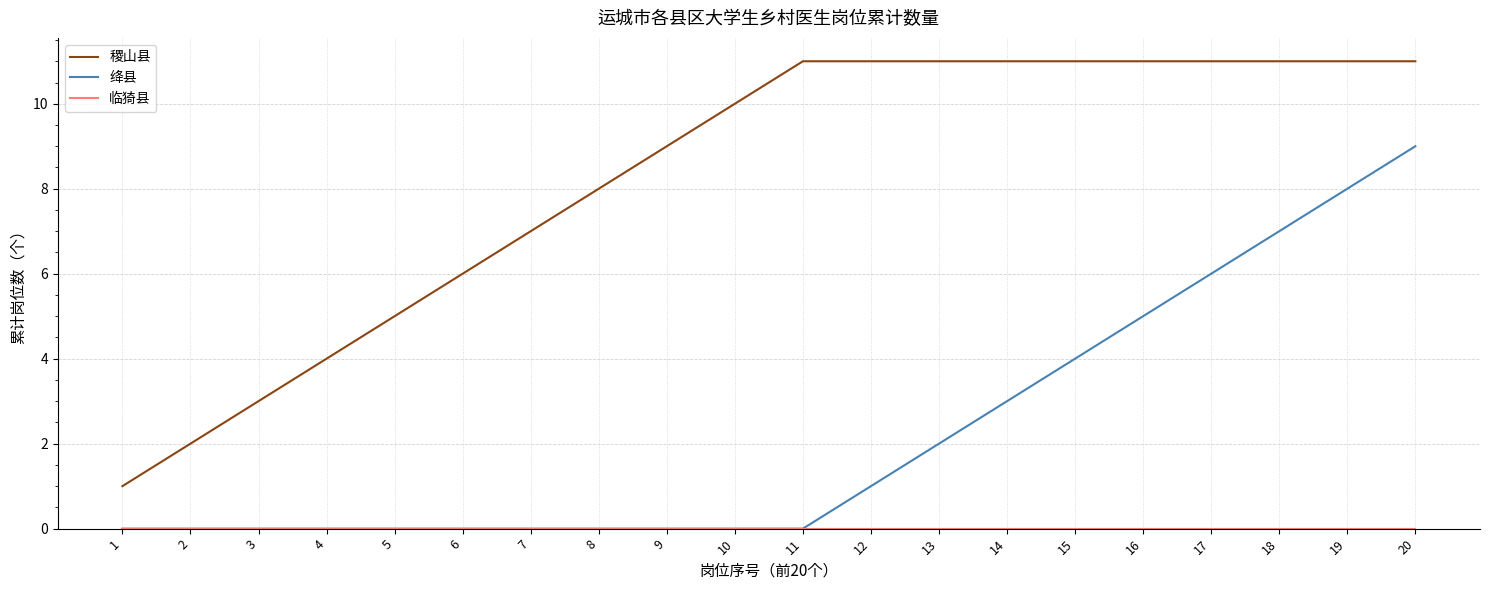

At which category is the sum across all series the highest?

20